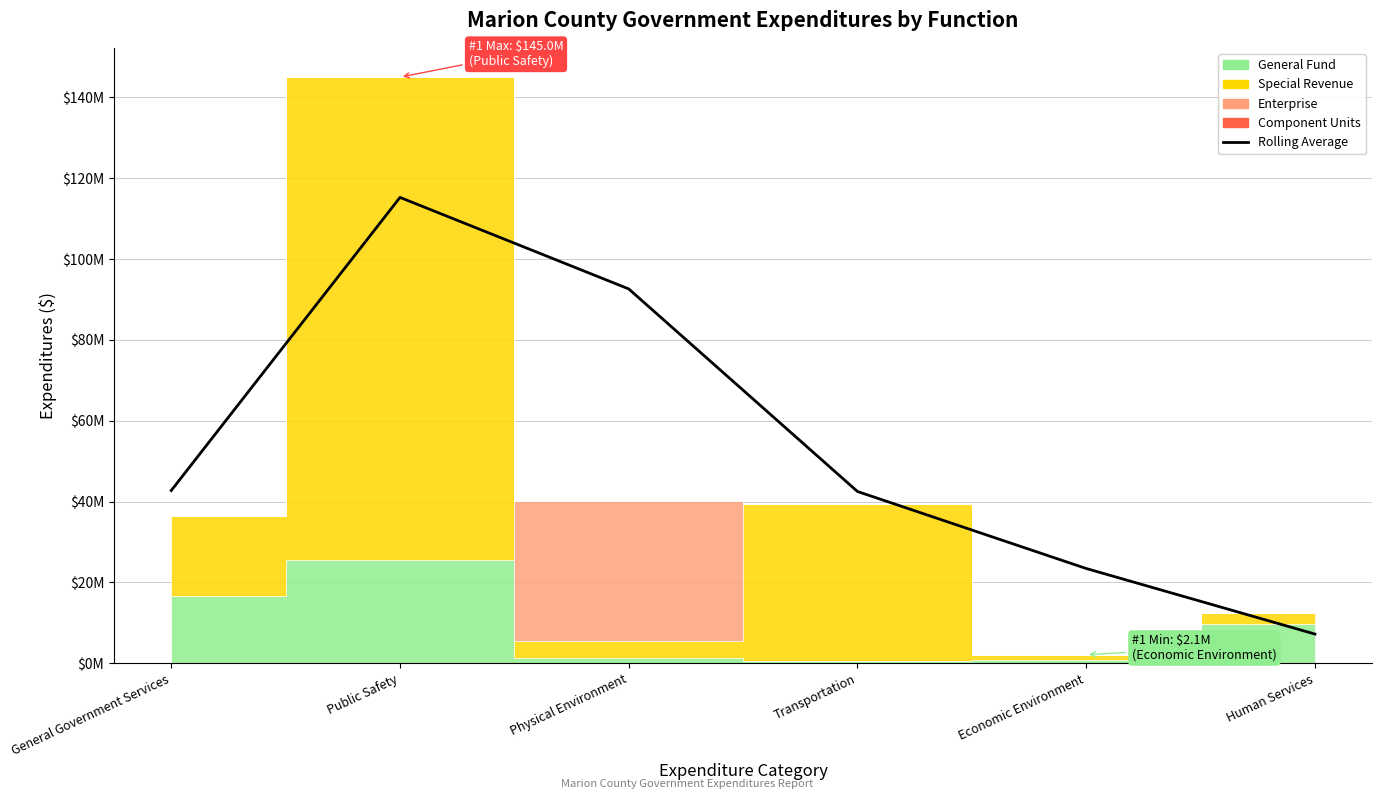

How many interior local peaks (higher than both neighbors) does the data have?

1